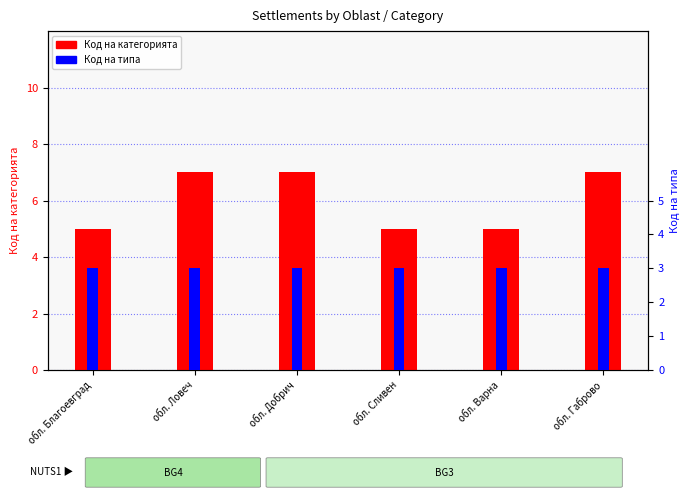

What is the value of the Код на типа bar at the 6th from the left?

3